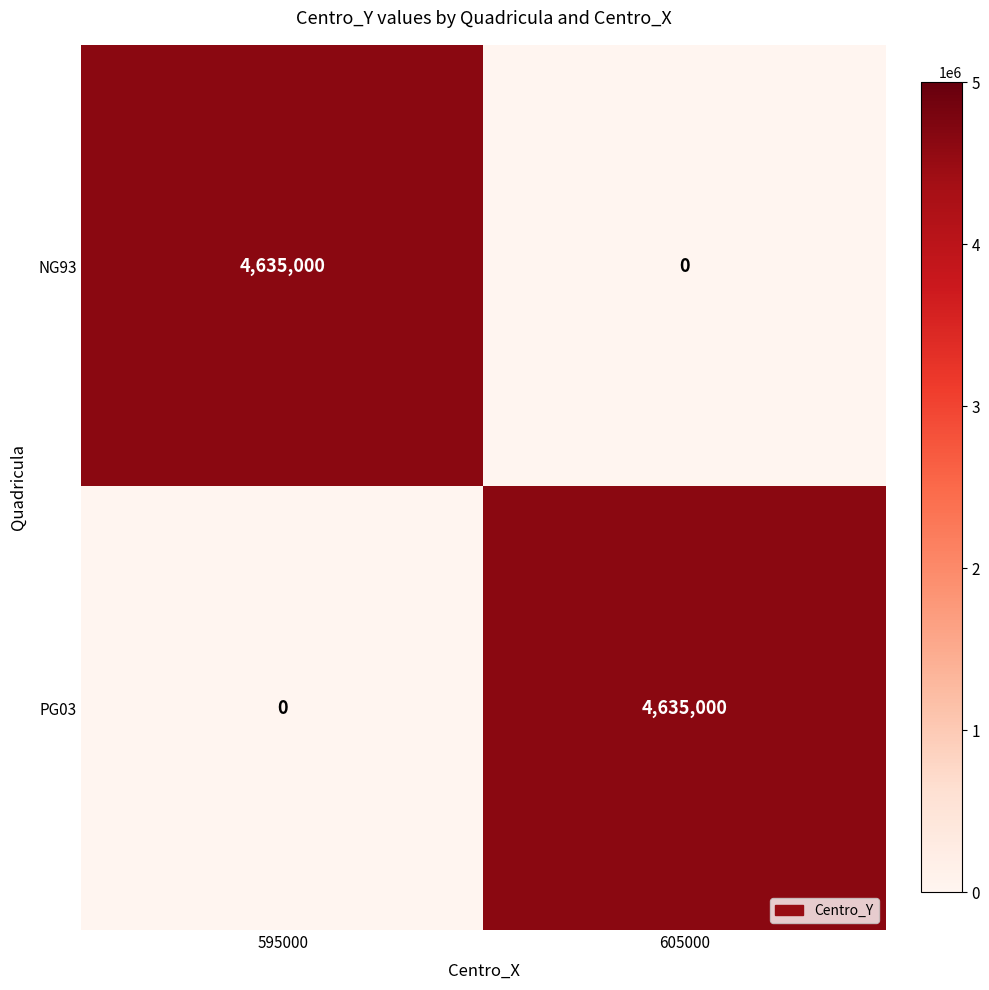

What is the sum of the PG03 values at 605000 and 595000?

4635000